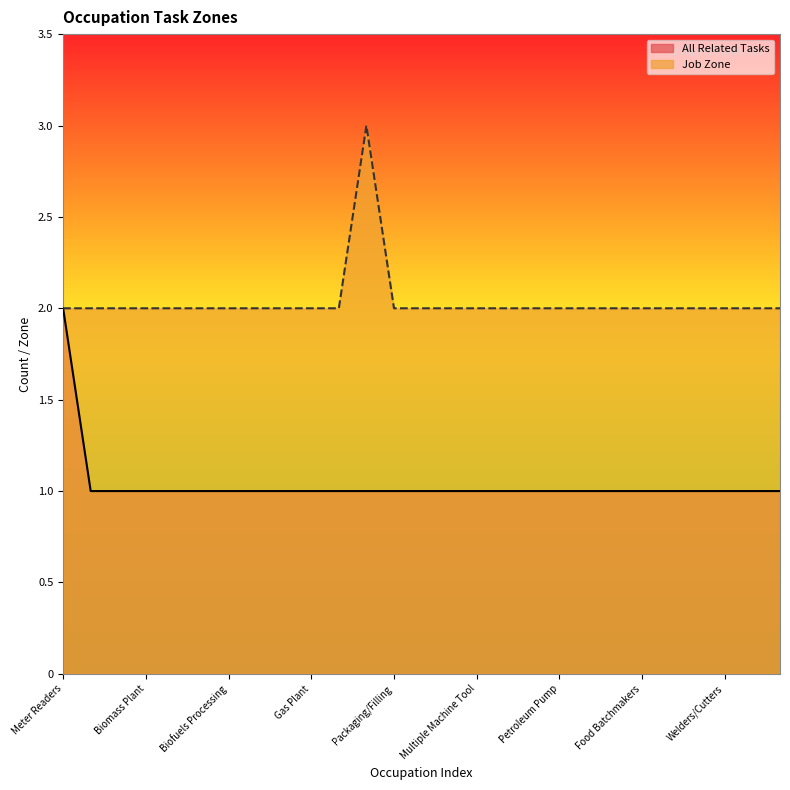

Rank the series at Multiple Machine Tool from lowest to highest value.

All Related Tasks, Job Zone